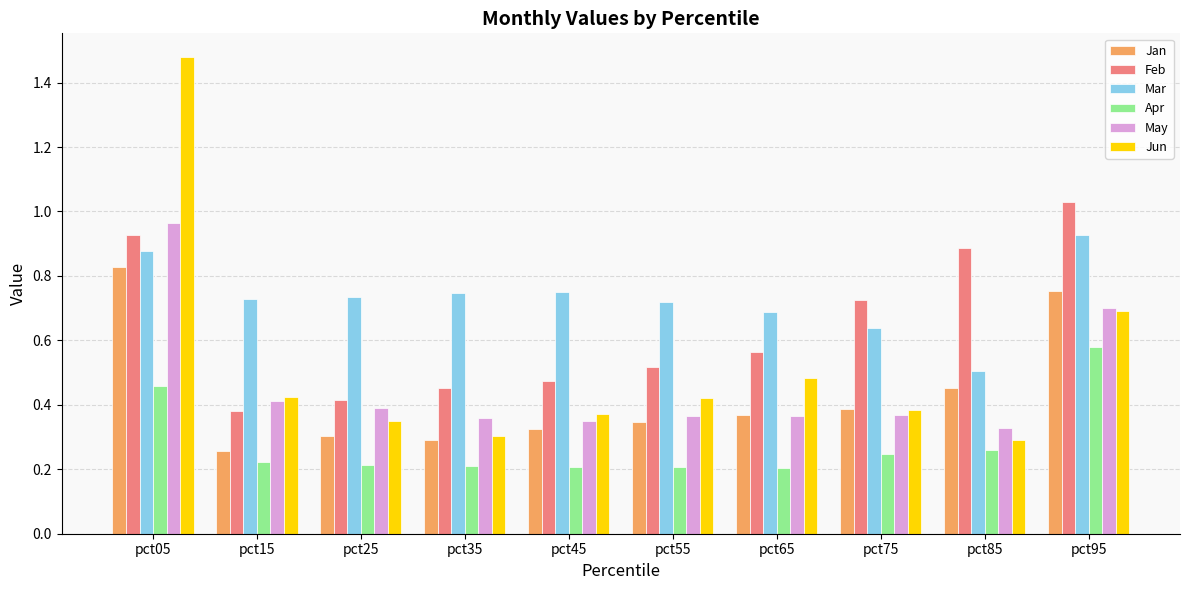

Which category has the lowest value in the Feb series?

pct15